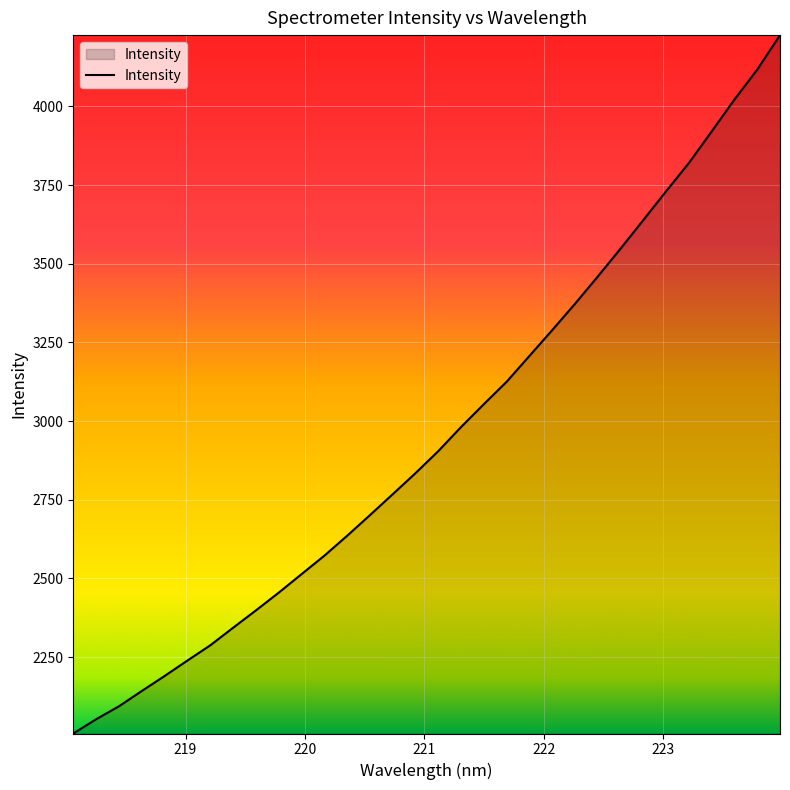

Count the number of values greater than 2904.

16